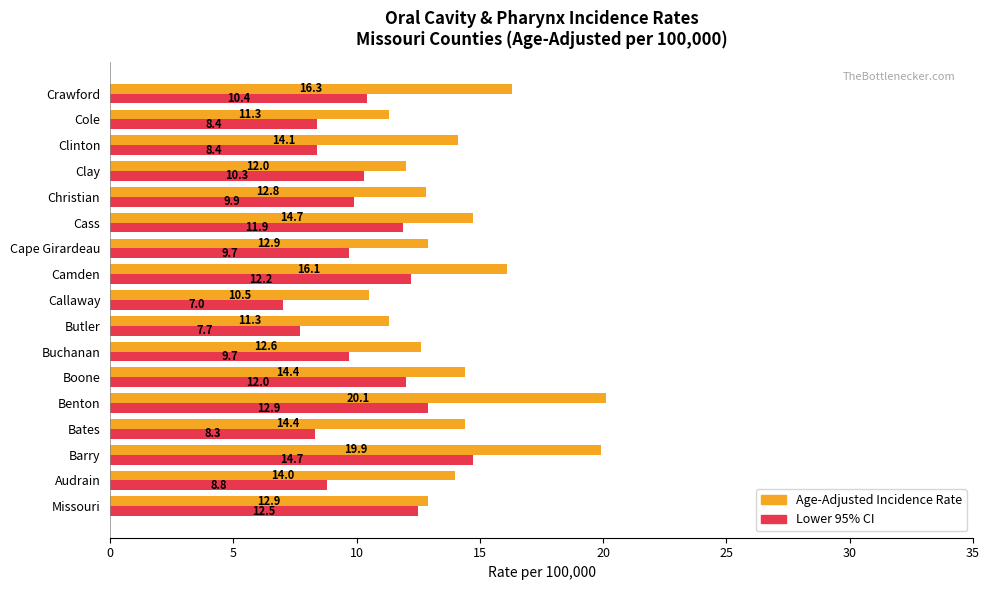

The value of Age-Adjusted Incidence Rate at Clinton is 21.2. True or false?

False